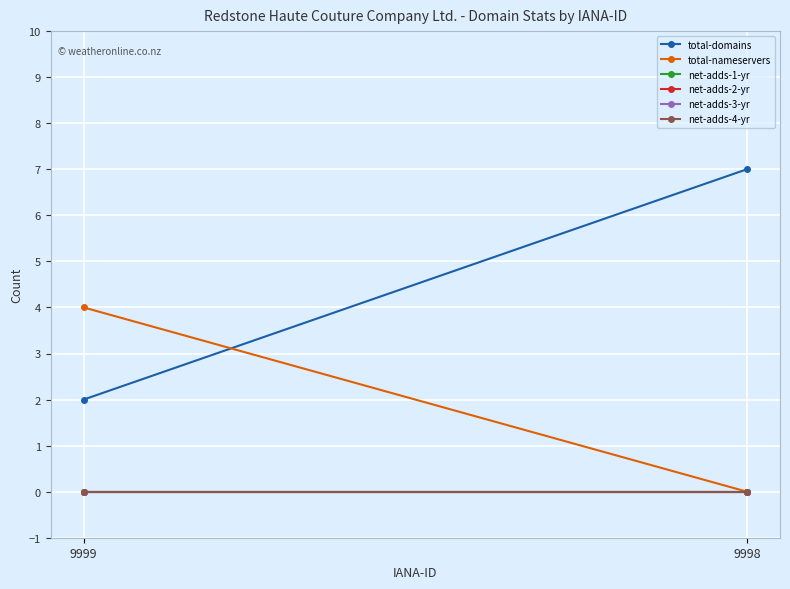

At which label does net-adds-3-yr reach its peak?

9999